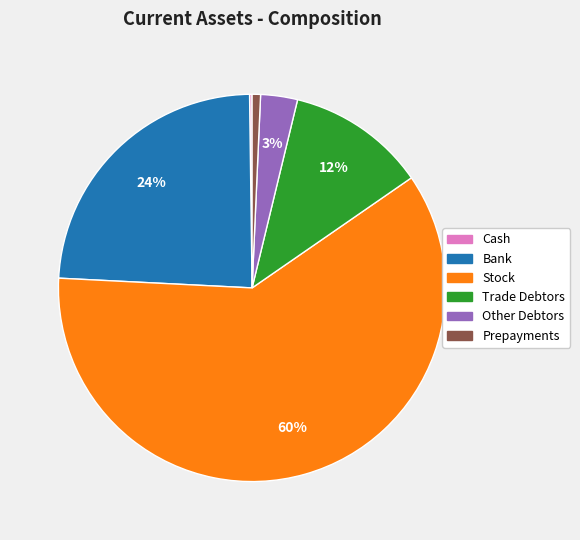

Does Prepayments represent more than half of the total?

No